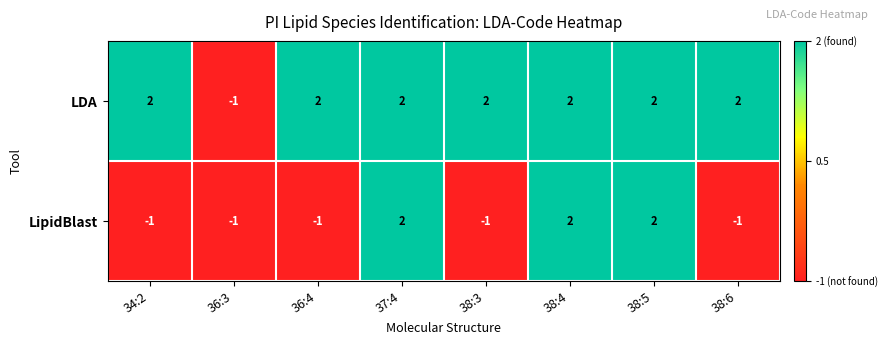

Count the LipidBlast values in the range -1 to 2.

8